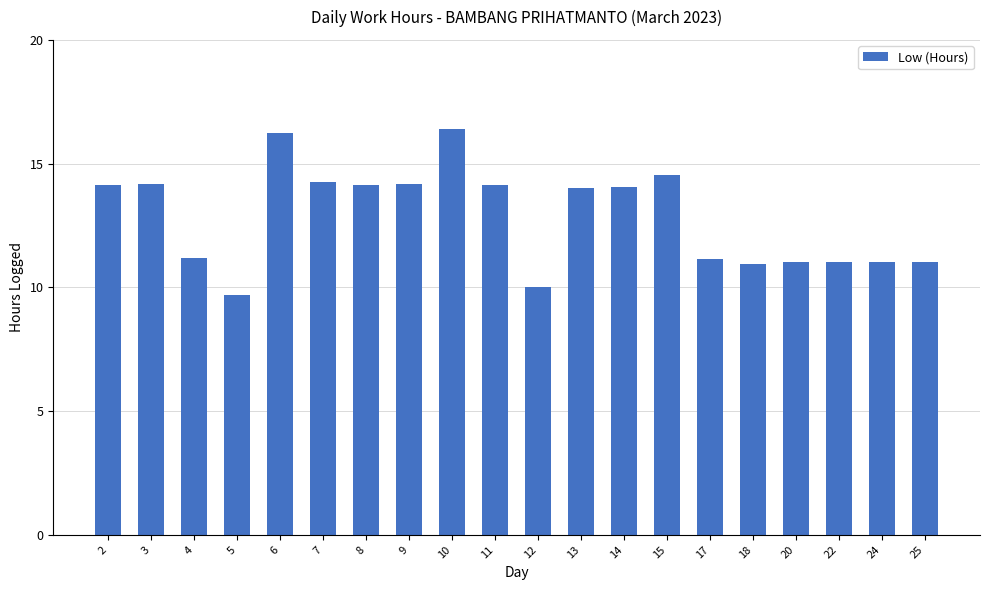

What is the minimum value shown in the chart?

9.7